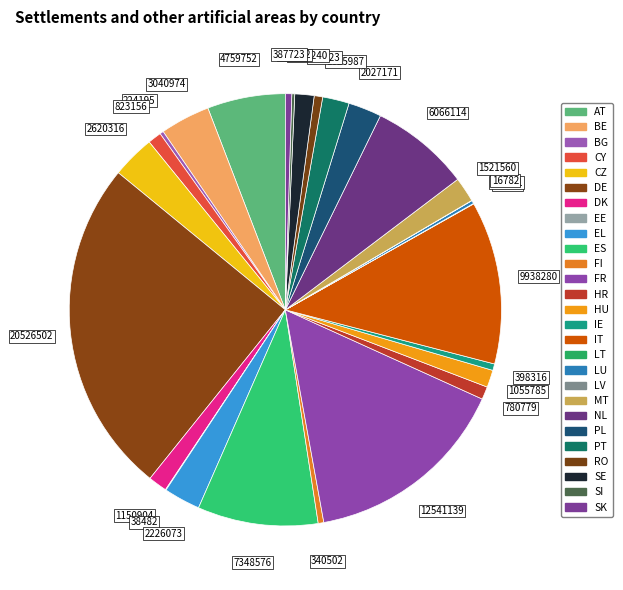

Combined, what portion of the pie is CY and EE?

1.1%